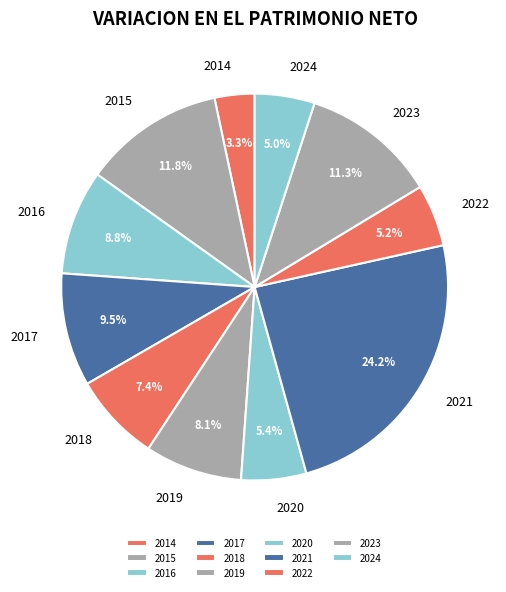

What is the largest slice in the pie chart?

2021